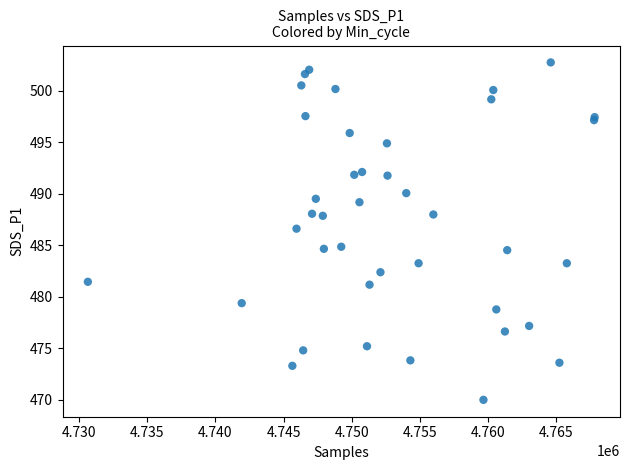

What Y value in the scatter plot is closest to 486?

486.6